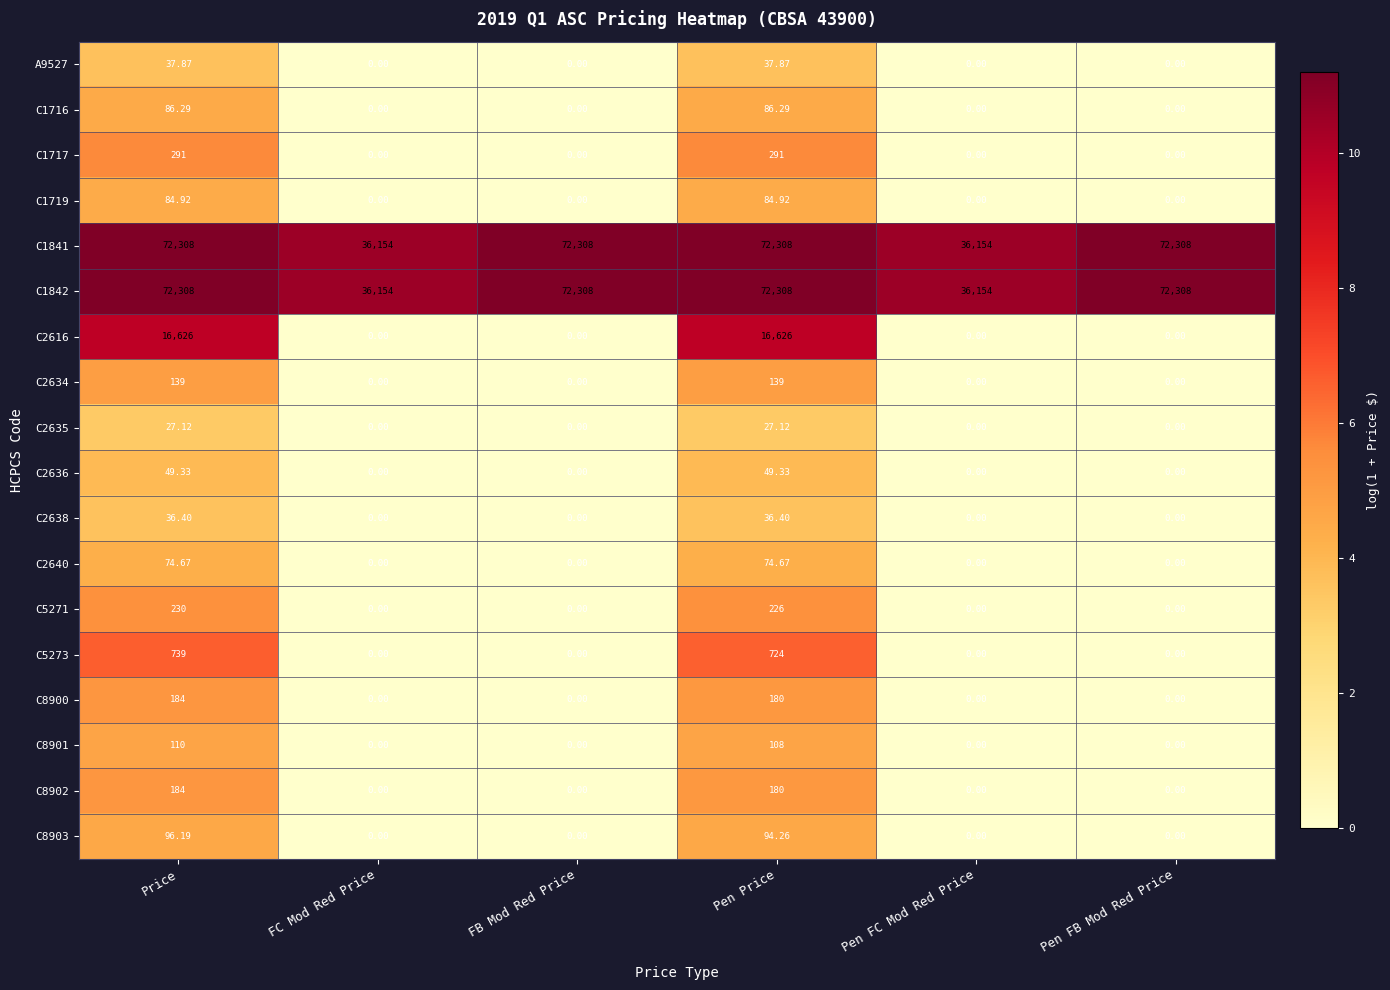

At which label is C8900 closest to 92?

Pen Price